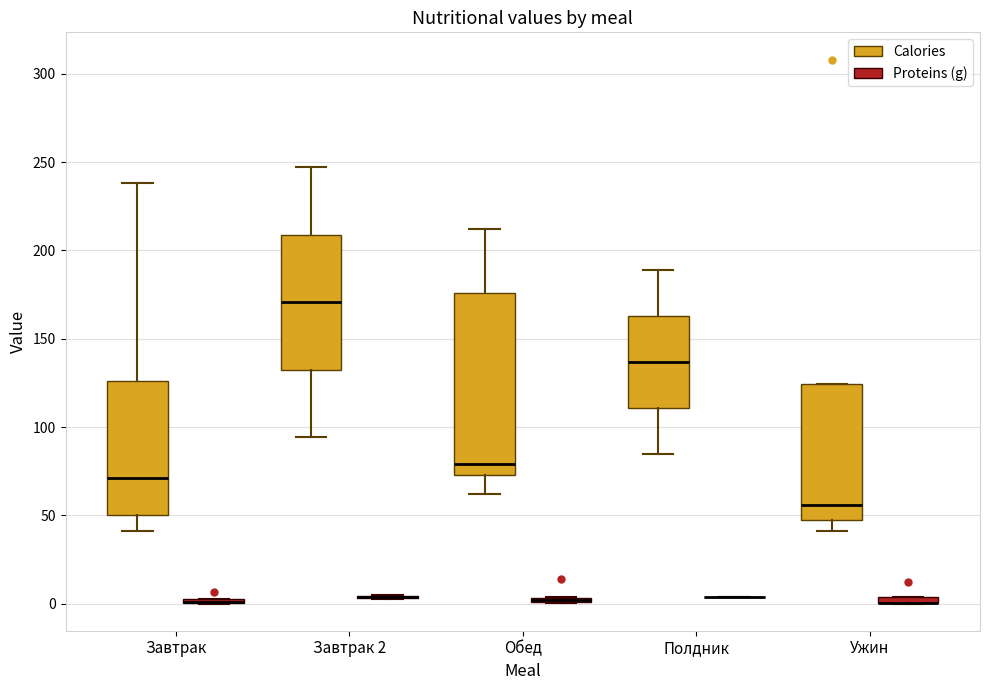

Which box is the tallest, from its lower edge to its upper edge?

Обед (Calories)